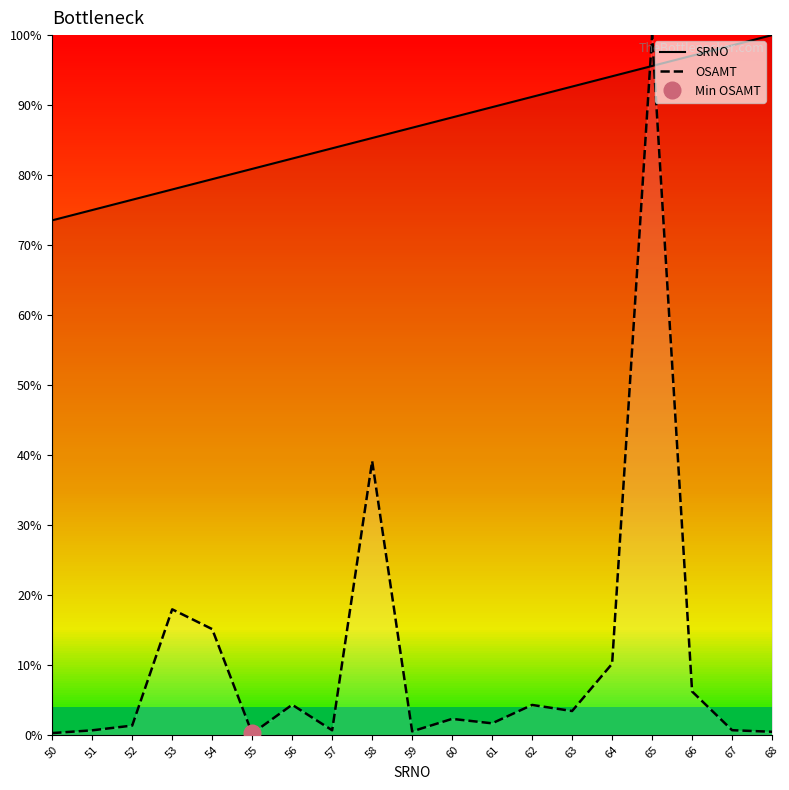

How many lines are shown in the chart?

2